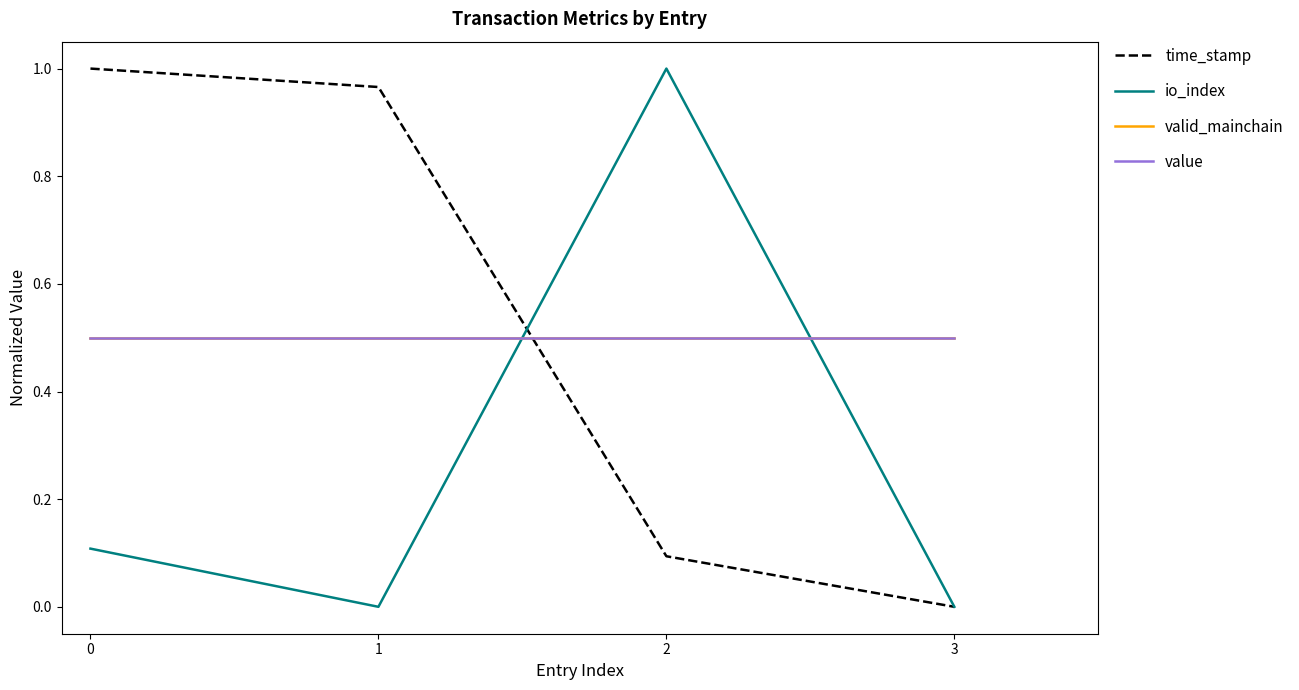

What is the average value of the valid_mainchain series?

0.5